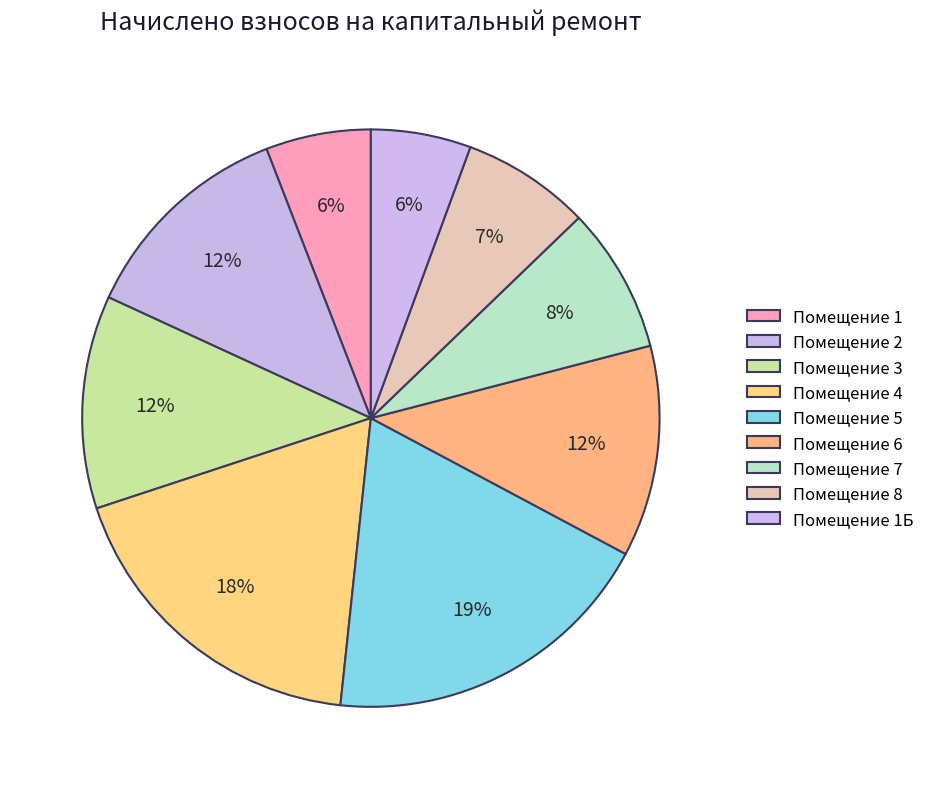

Which slice is the largest?

5